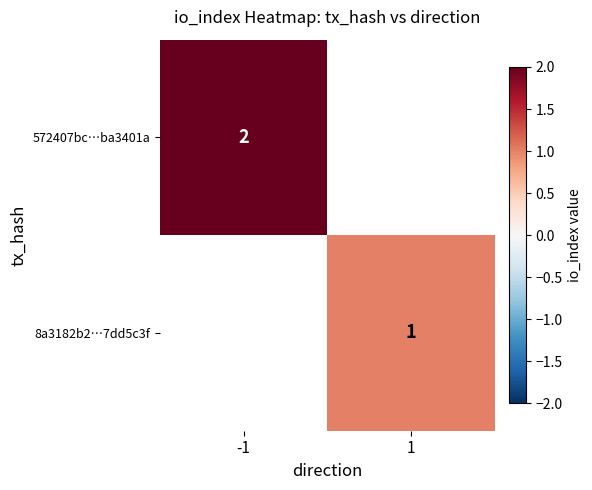

The 572407bc…ba3401a series shows 3 at -1. True or false?

False